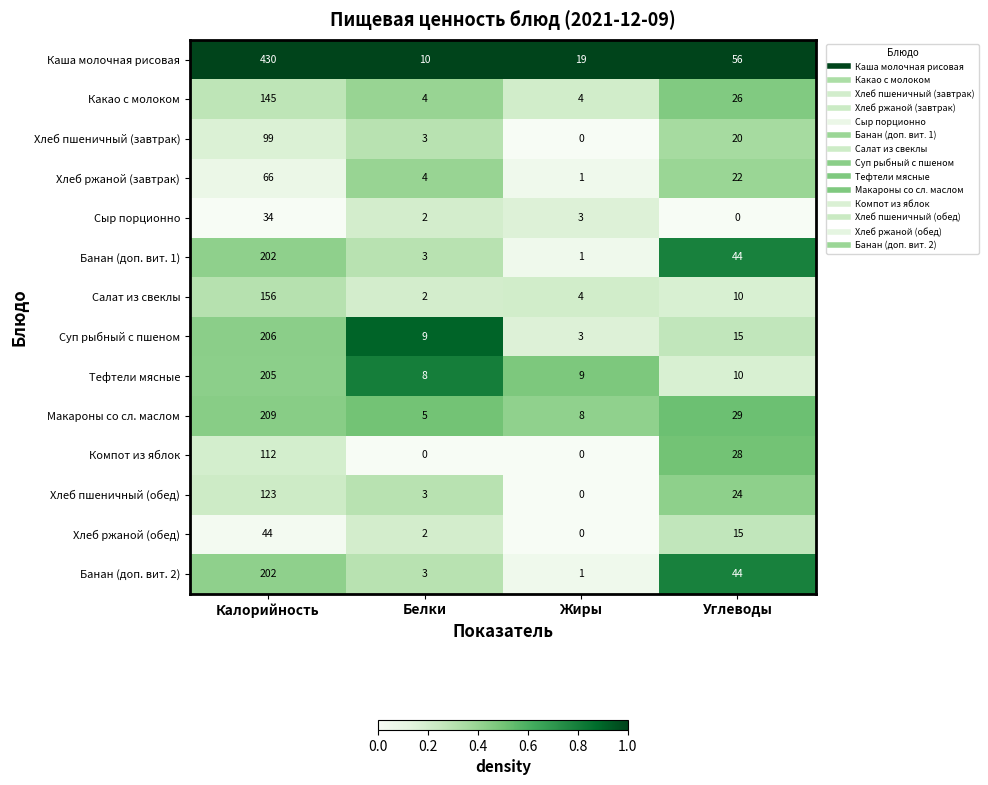

At which label does Тефтели мясные reach its minimum?

Белки